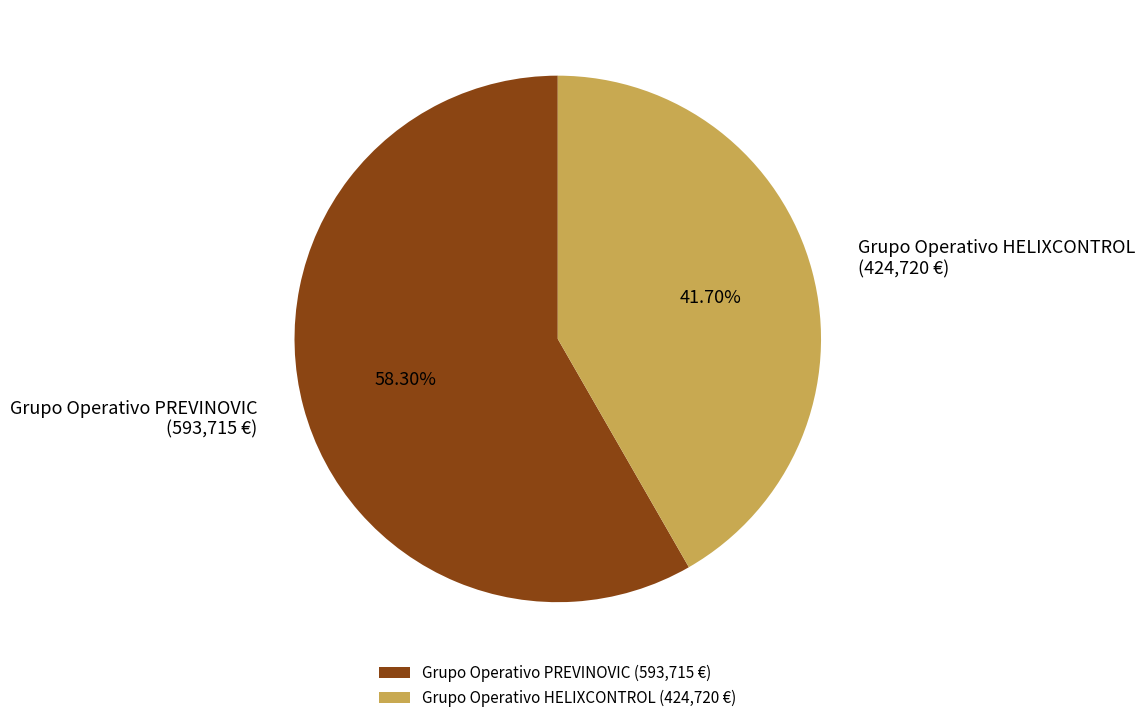

Approximately how many times larger is the value at Grupo Operativo PREVINOVIC compared to Grupo Operativo HELIXCONTROL?

1.4